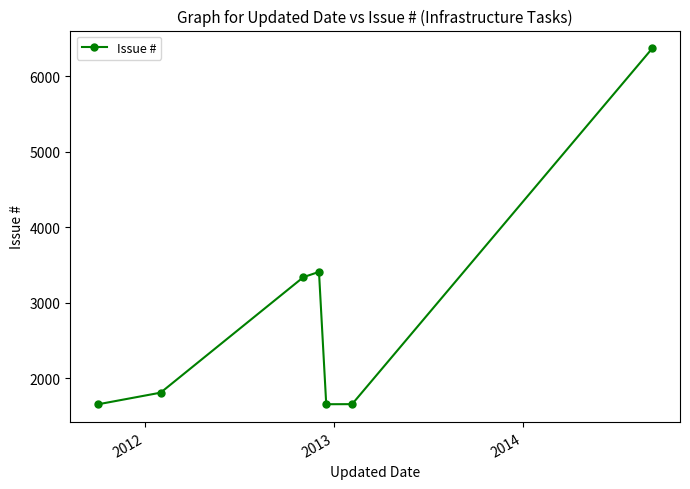

How many points are higher than both their immediate neighbors (excluding endpoints)?

1